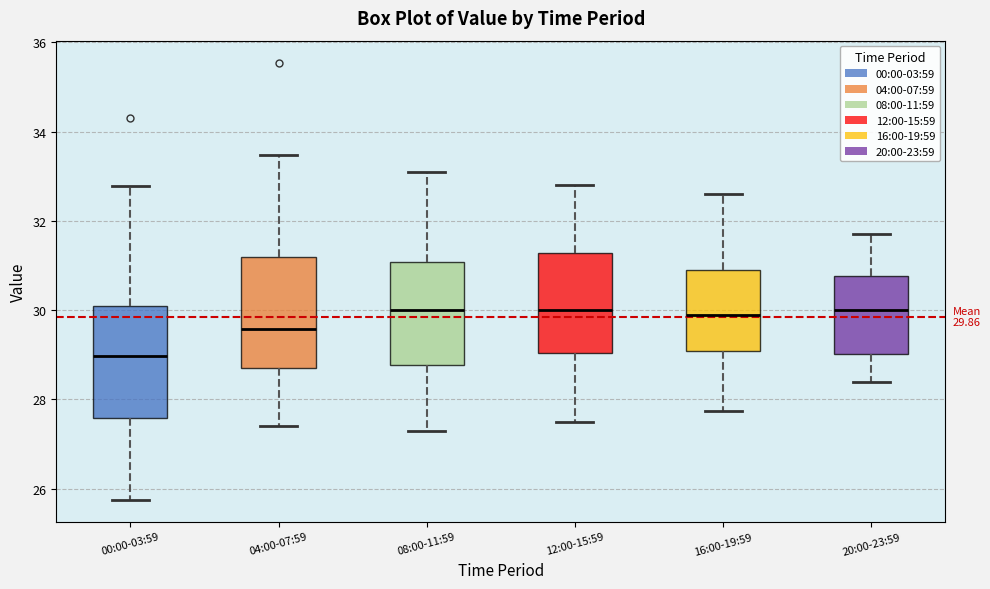

Which box has the lowest median line?

00:00-03:59